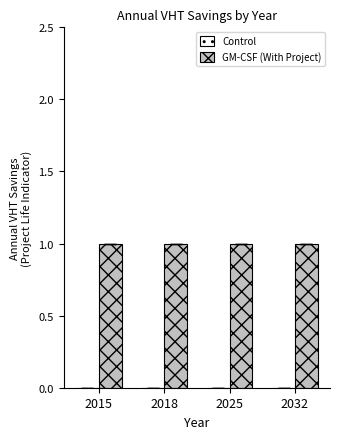

Reading left to right, extract all data points from this chart.

Control: 0	0	0	0
GM-CSF (With Project): 1	1	1	1